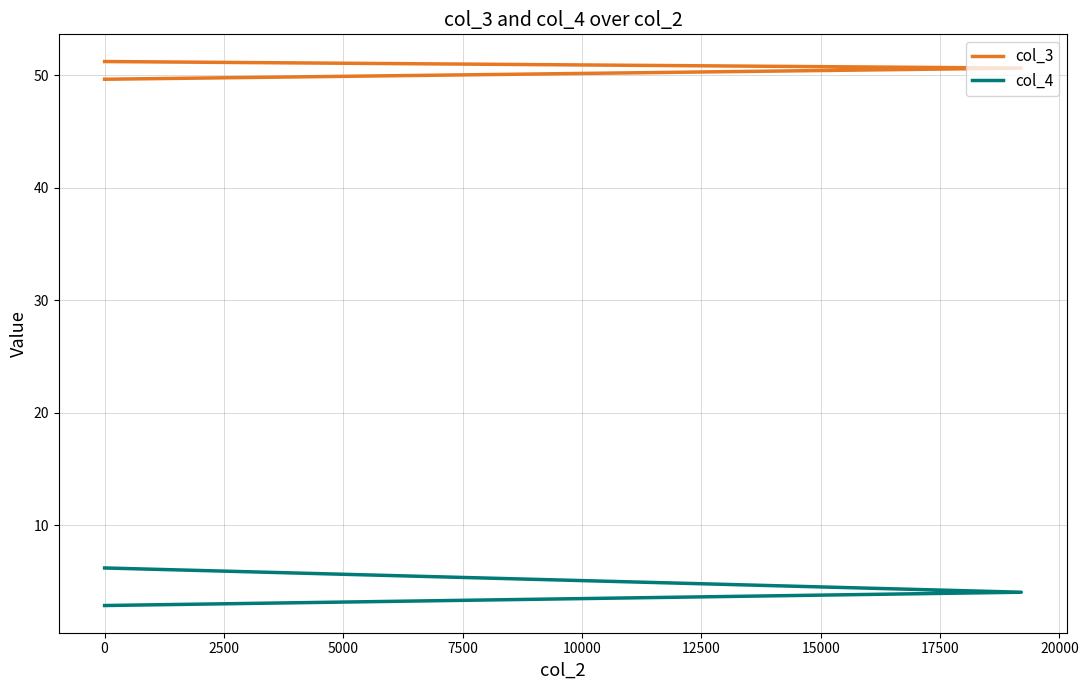

How many lines are shown in the chart?

2